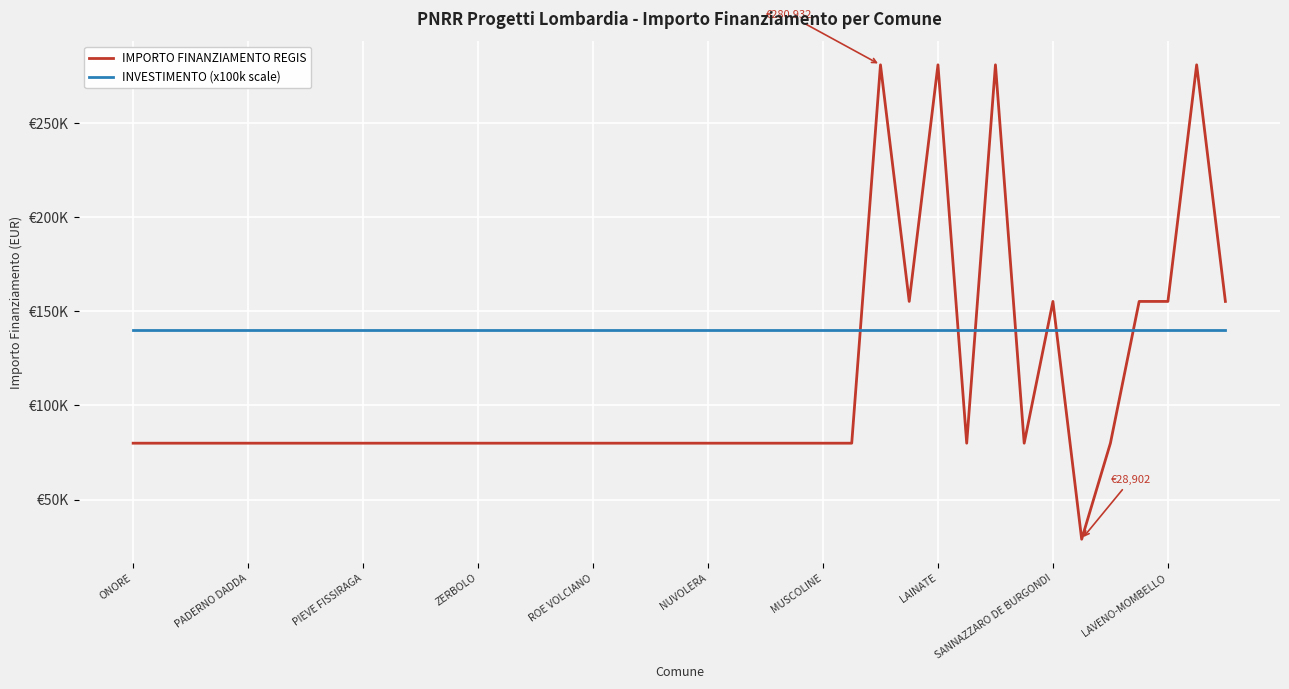

Where does the IMPORTO FINANZIAMENTO REGIS series first go above 79922?

26